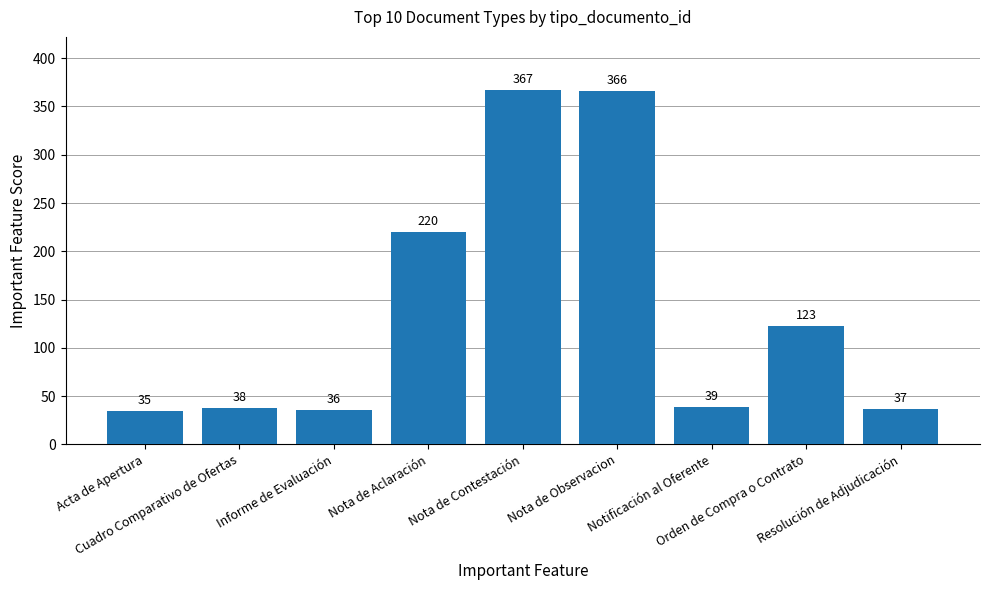

The chart shows a value of 35 at Acta de Apertura. True or false?

True